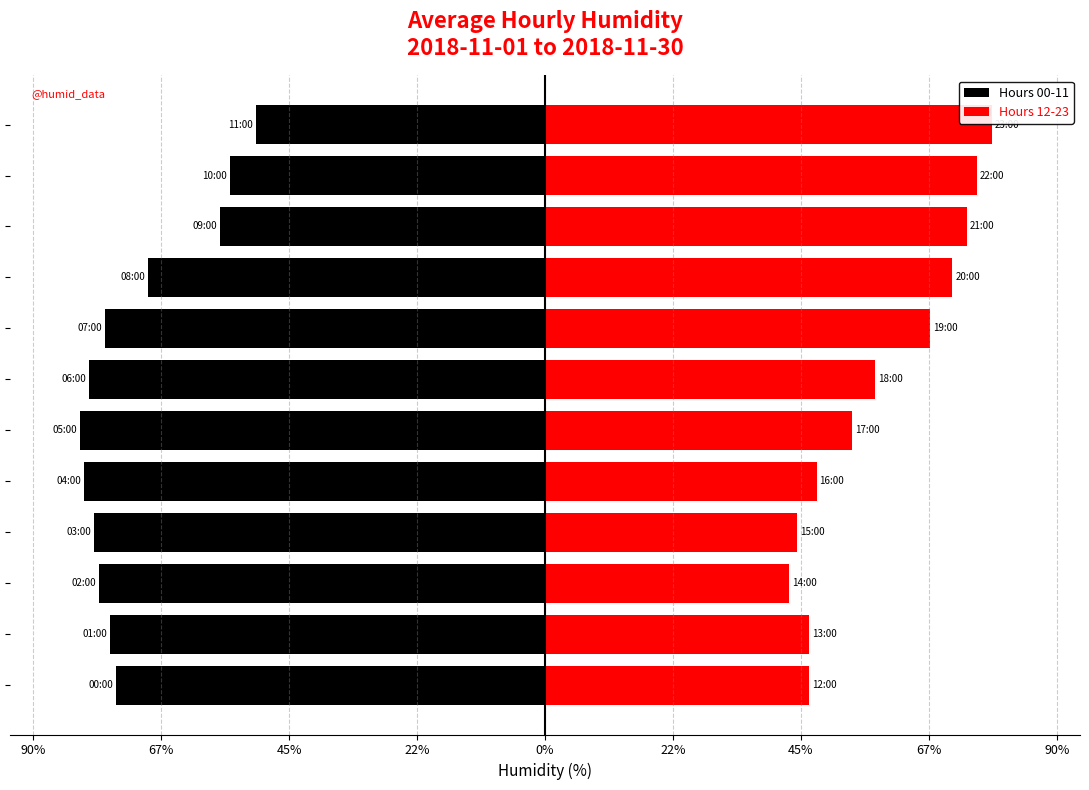

Is the value of Hours 00-11 at 11 greater than the value of Hours 12-23 at 90%?

No